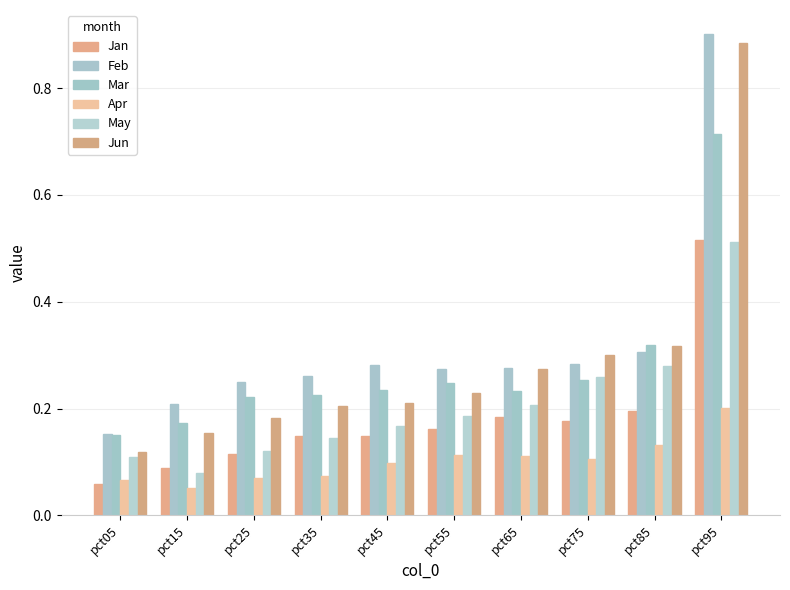

Is it true that Mar equals 1.1 at pct95?

False